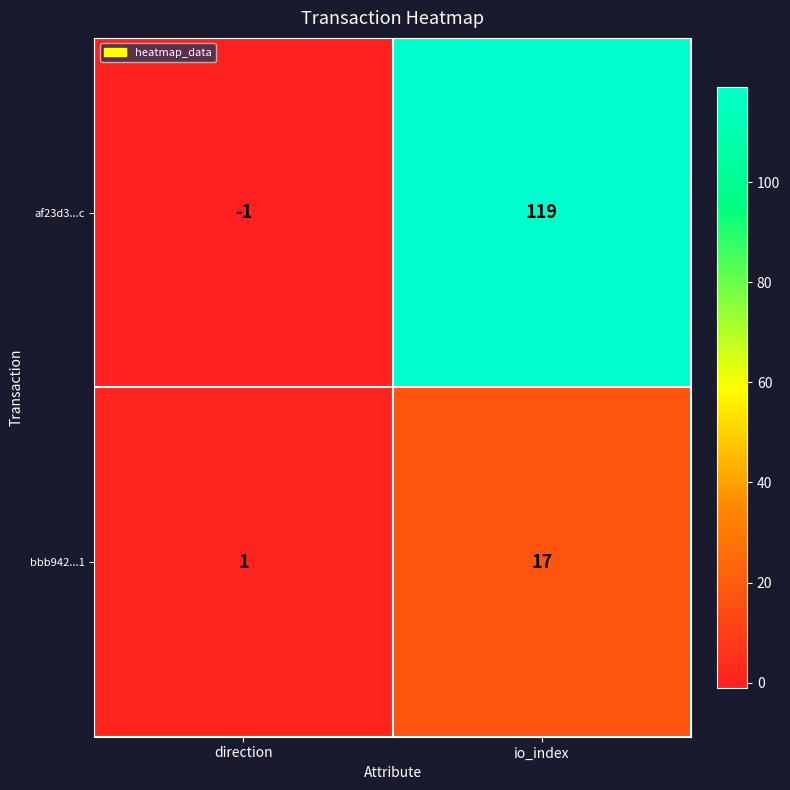

What is the sum of the bbb942...1 values at io_index and direction?

18